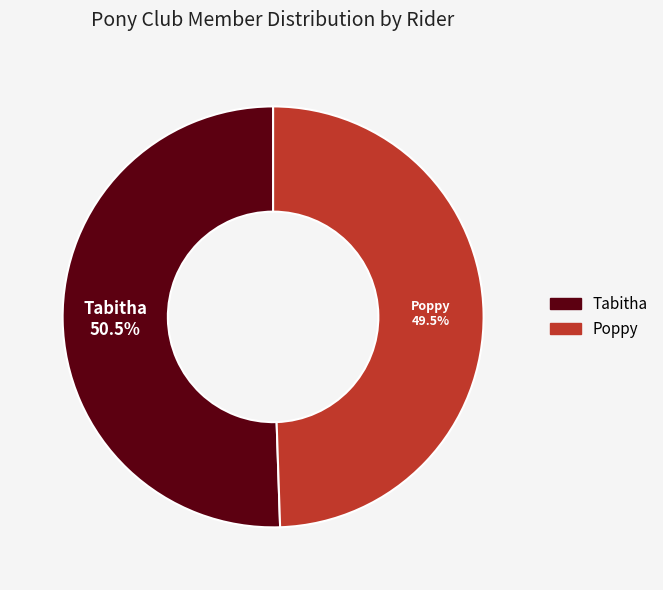

The Poppy slice represents 37% of the pie. True or false?

False